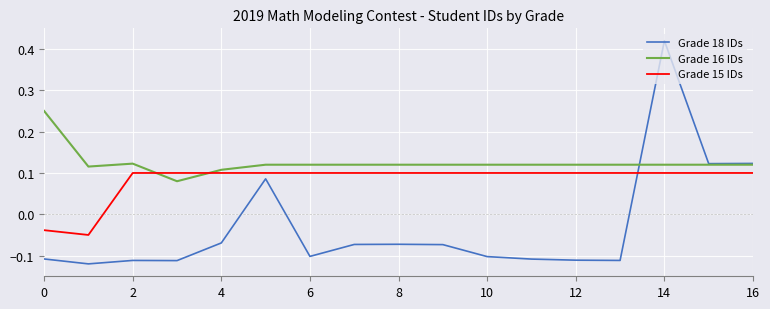

Which series has the largest range (max minus min)?

Grade 18 IDs